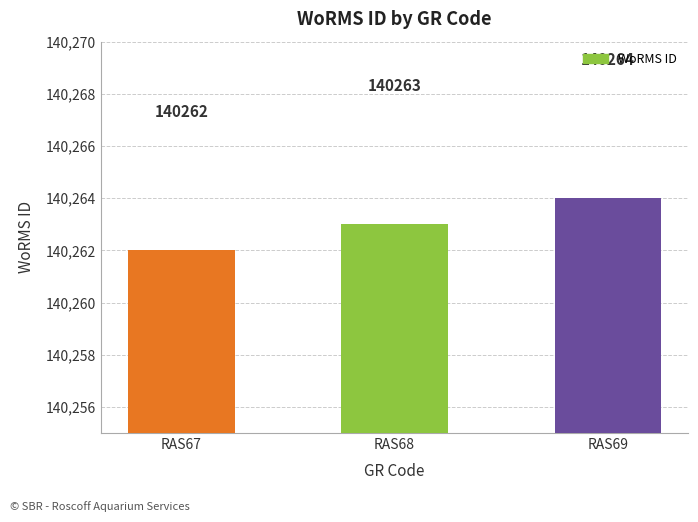

At which category does the chart reach its minimum across all series?

RAS67